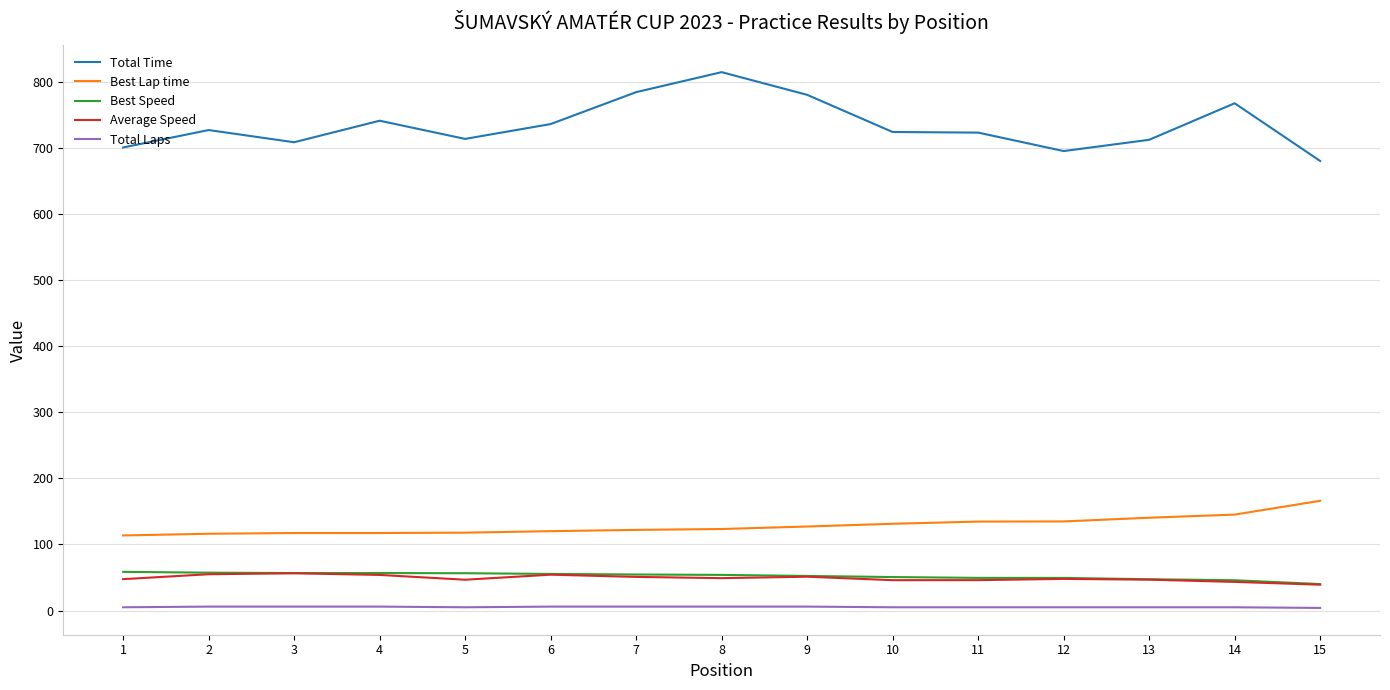

Which series has the largest range (max minus min)?

Total Time